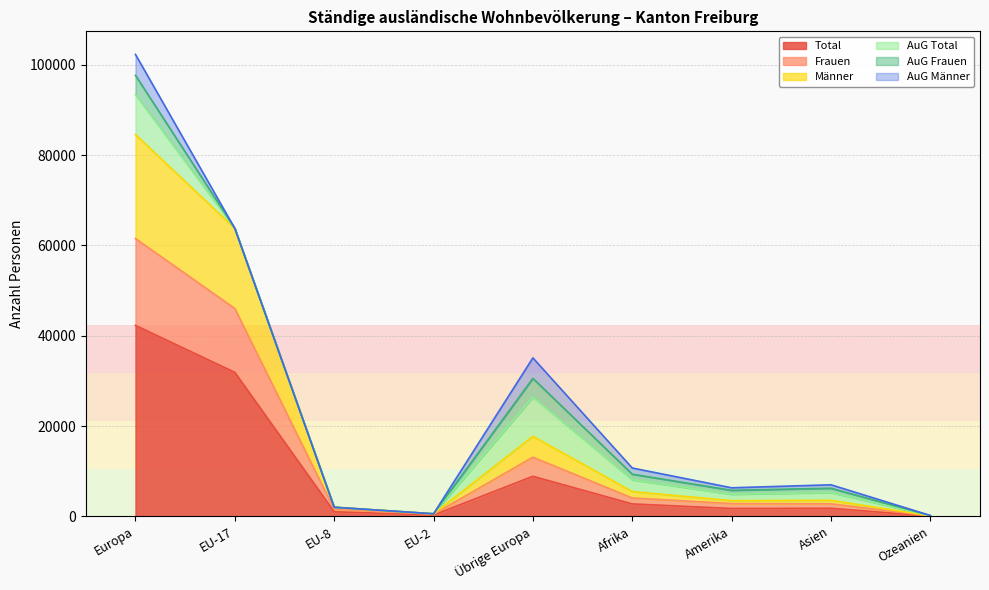

Which category has the highest value in the Total series?

Europa